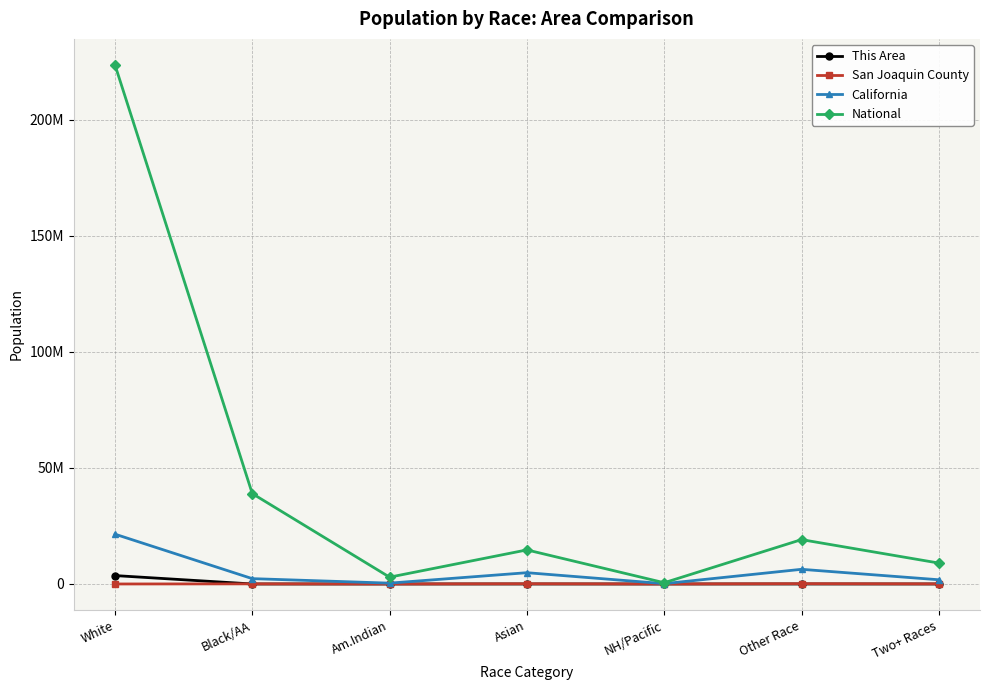

What is the average value of the National series?

44106505